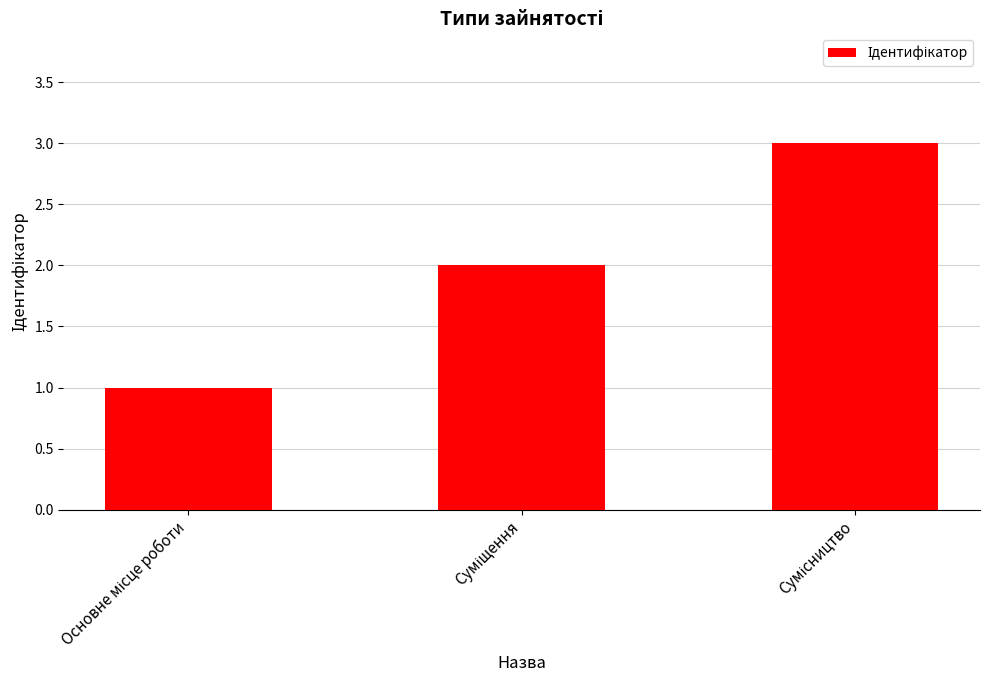

What is the greatest value displayed?

3